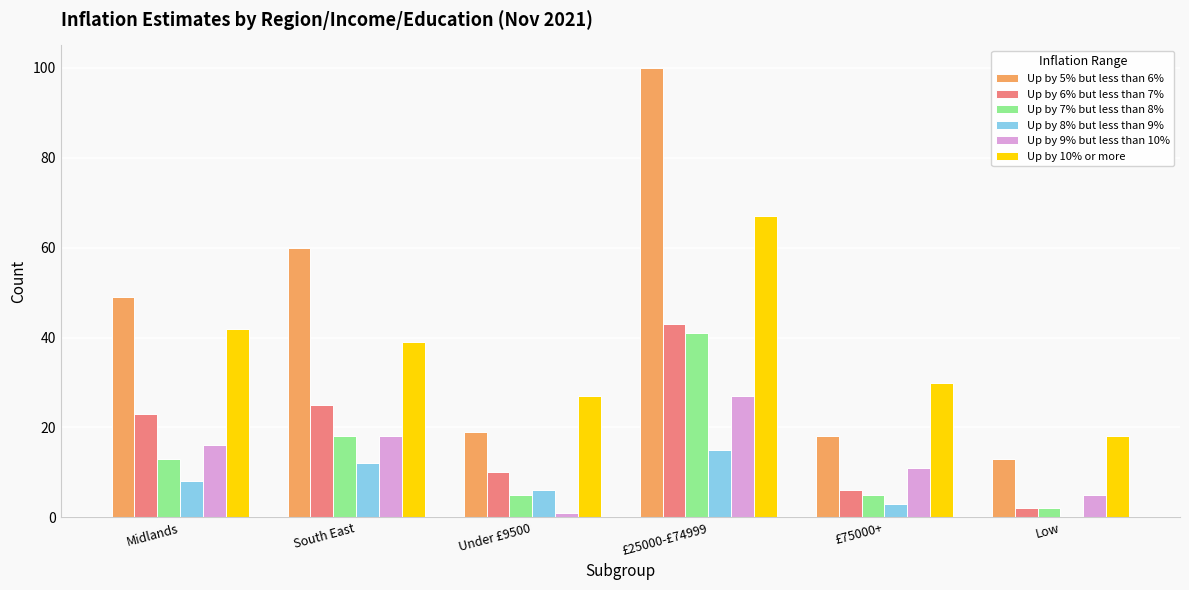

At which category is the sum across all series the highest?

£25000-£74999